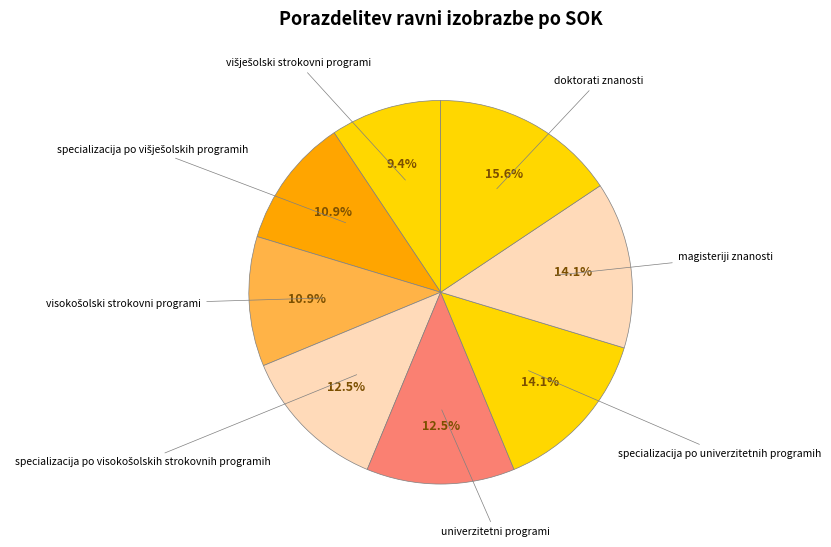

Rank the categories by value from lowest to highest.

višješolski strokovni programi, specializacija po višješolskih programih, visokošolski strokovni programi, specializacija po visokošolskih strokovnih programih, univerzitetni programi, specializacija po univerzitetnih programih, magisteriji znanosti, doktorati znanosti